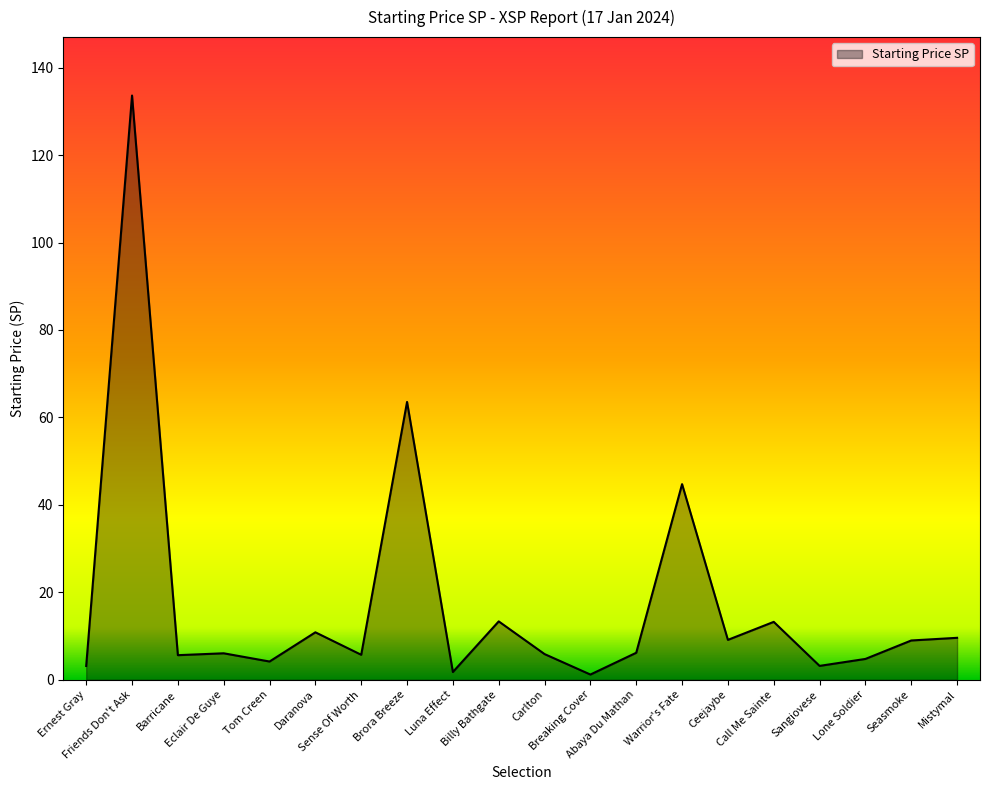

What is the maximum value shown in the chart?

133.6